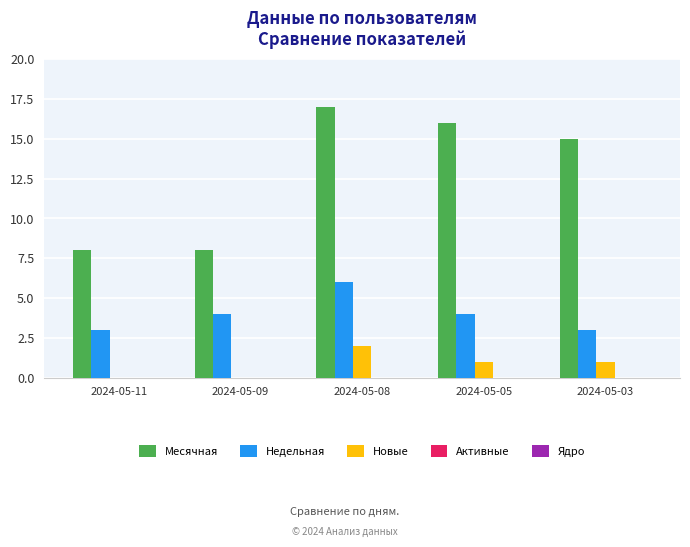

Between 2024-05-11 and 2024-05-08, which series saw the biggest shift?

Месячная